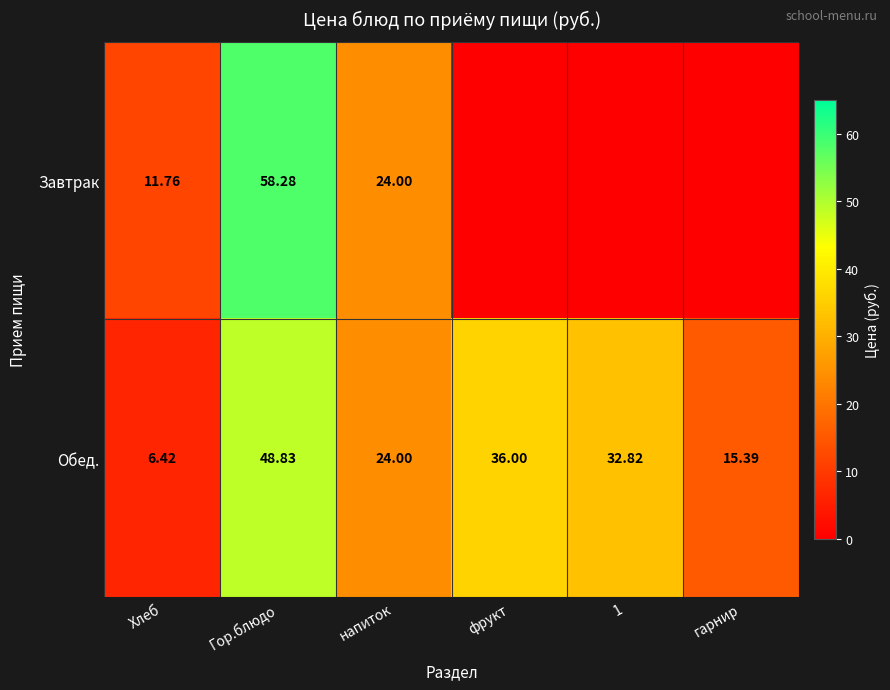

Is the value of Обед. at 1 greater than the value of Завтрак at напиток?

Yes